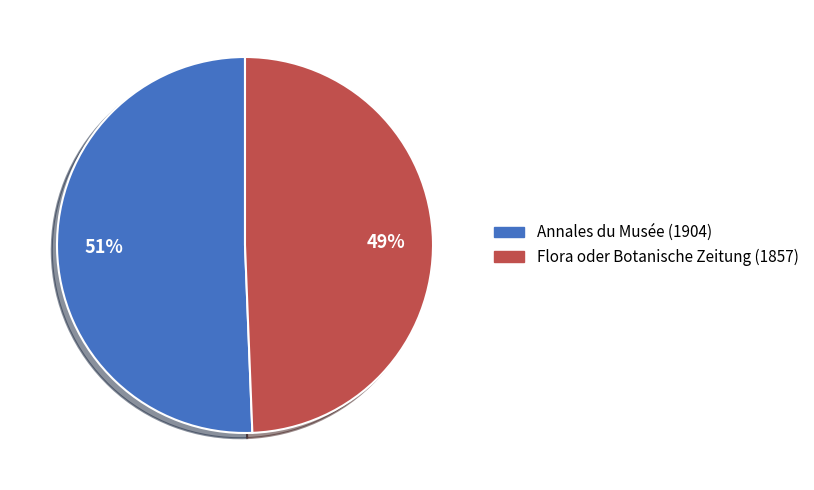

What percentage is the Flora oder Botanische Zeitung (1857) slice, to the nearest percent?

49%